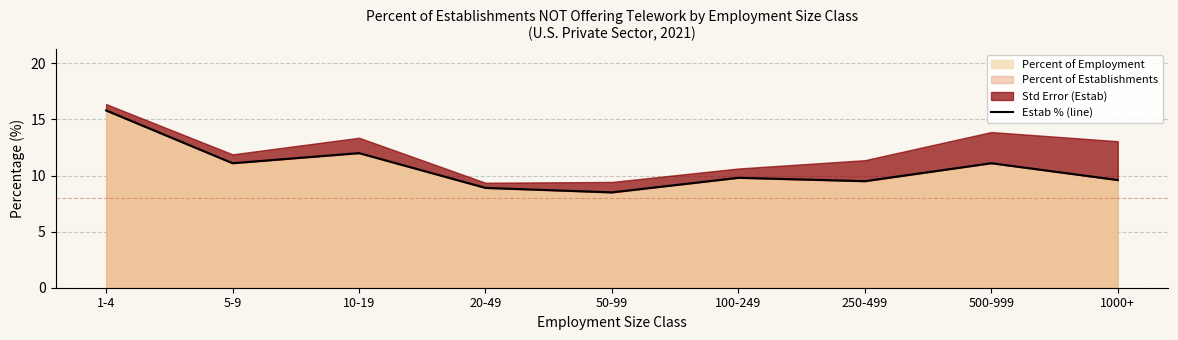

True or false: there are more than 1 points higher than both neighbors.

True